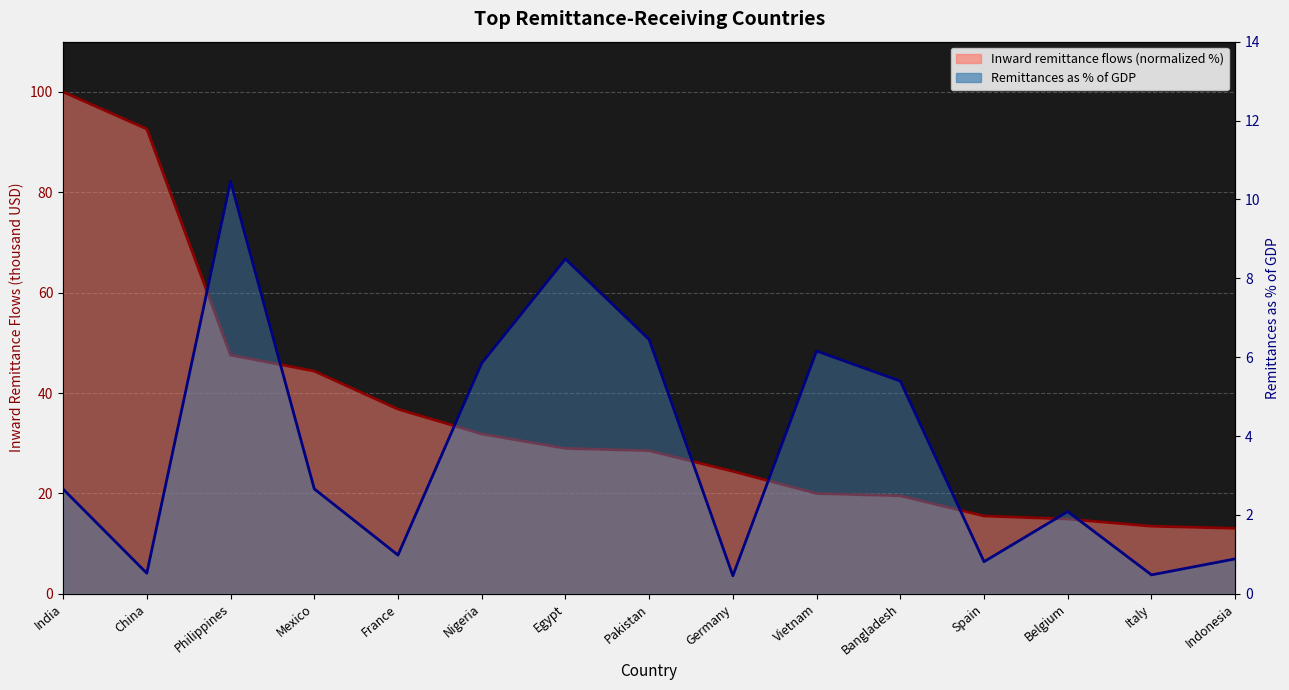

Reading right to left, transcribe all the data shown in this chart.

Inward remittance flows (normalized %): 13.0	13.5	14.9	15.5	19.5	20.0	24.4	28.5	29.0	31.9	36.8	44.4	47.6	92.6	100.0
Remittances as % of GDP: 0.9	0.5	2.1	0.8	5.4	6.2	0.5	6.4	8.5	5.8	1.0	2.7	10.5	0.5	2.7